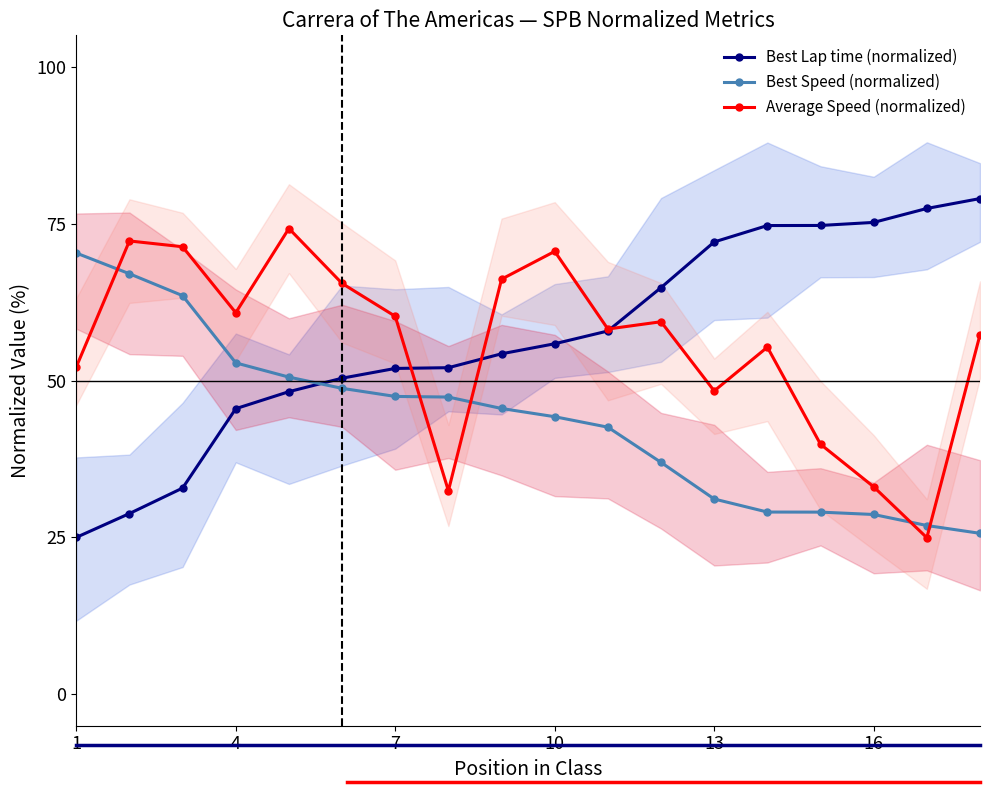

In Average Speed (normalized), how many points are lower than both neighbors (excluding endpoints)?

5